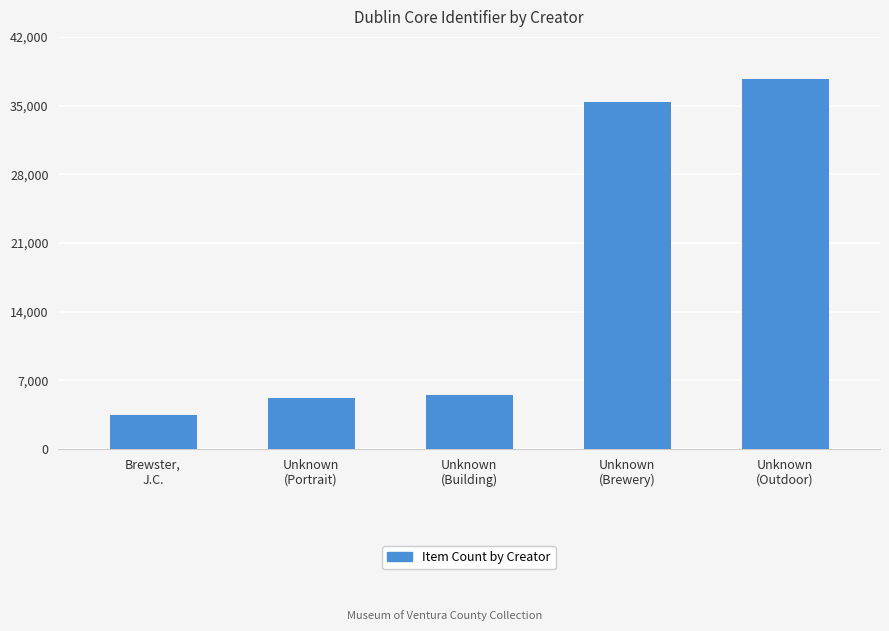

Does the chart contain stacked bars?

No